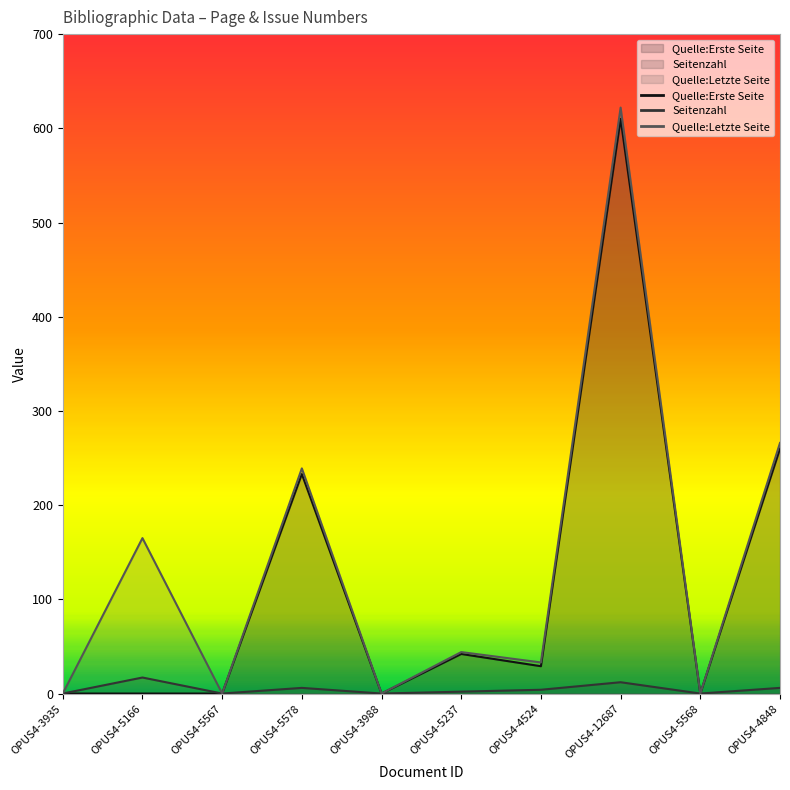

True or false: Quelle:Letzte Seite and Quelle:Erste Seite intersect in this chart.

False